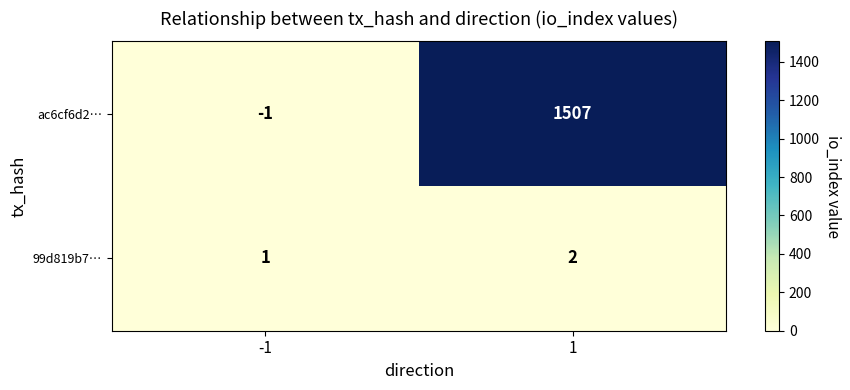

Reading left to right, what are all the values shown in this chart?

ac6cf6d2…: -1=-1	1=1507
99d819b7…: -1=1	1=2